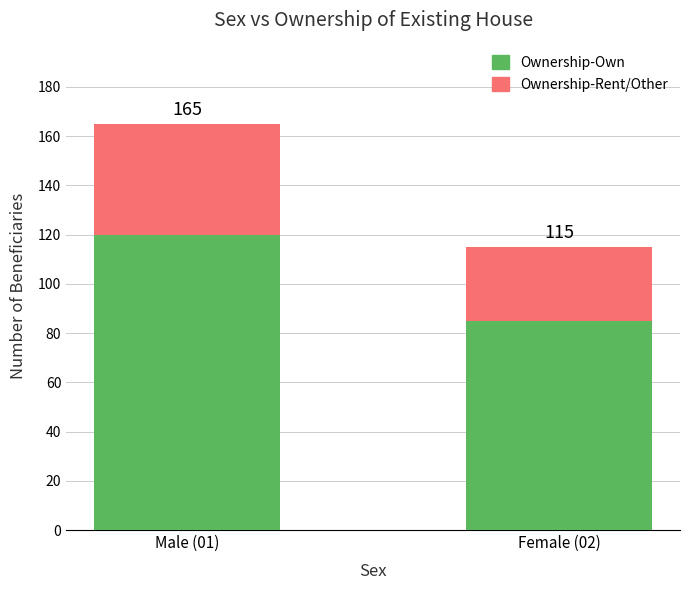

Which has a higher value, Male (01) or Female (02)?

Male (01)